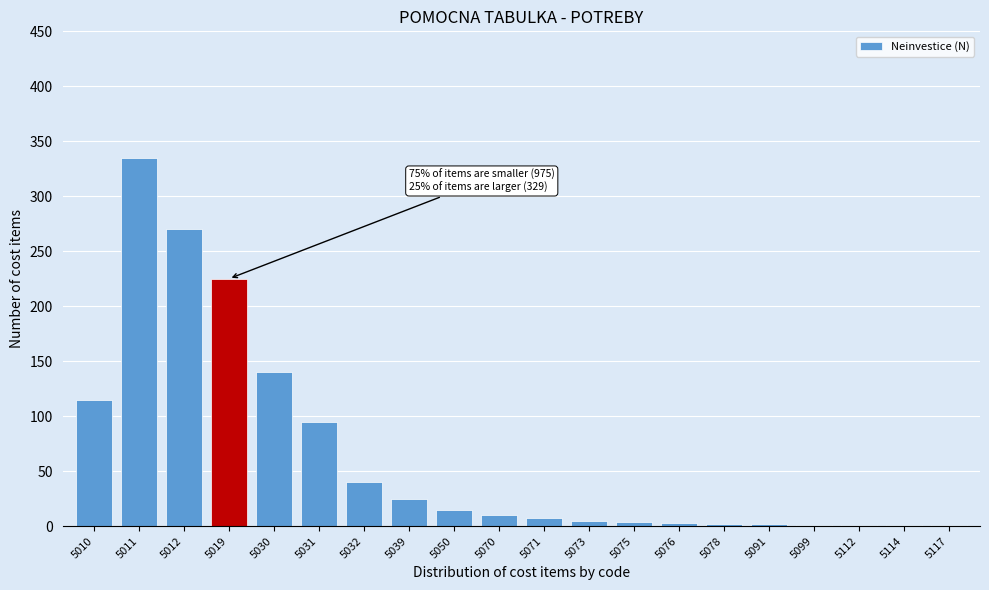

At which label is the value closest to 168?

5030